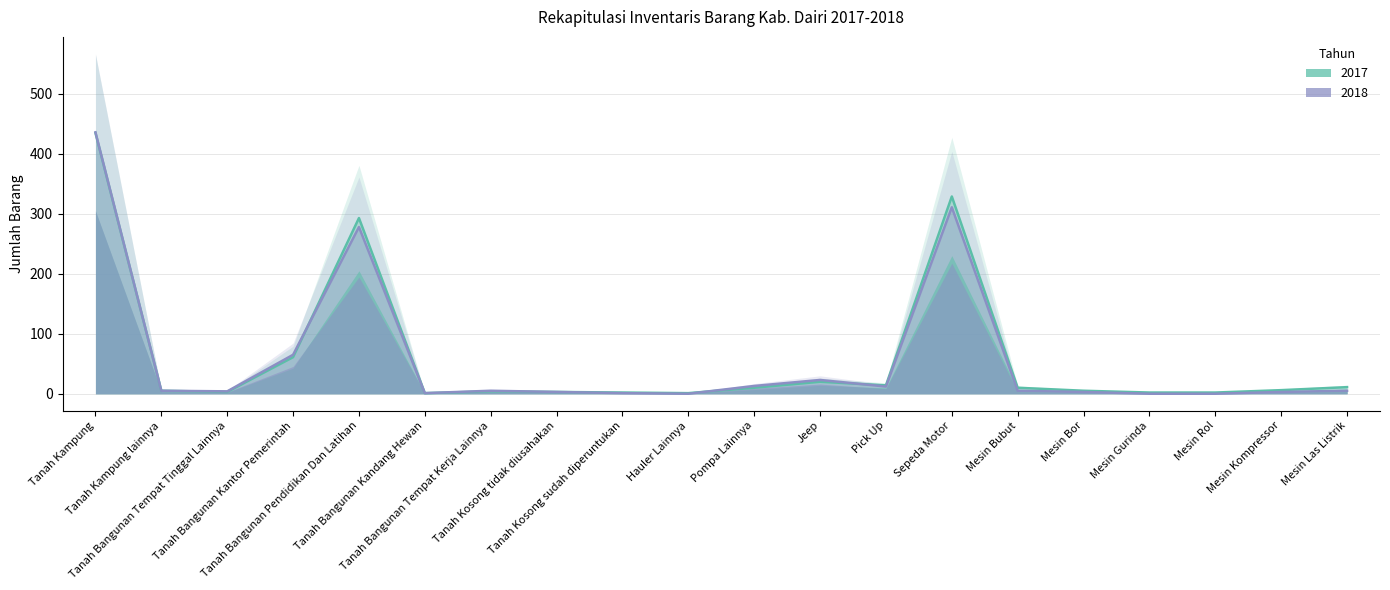

Which label corresponds to the largest value in the chart?

Tanah Kampung